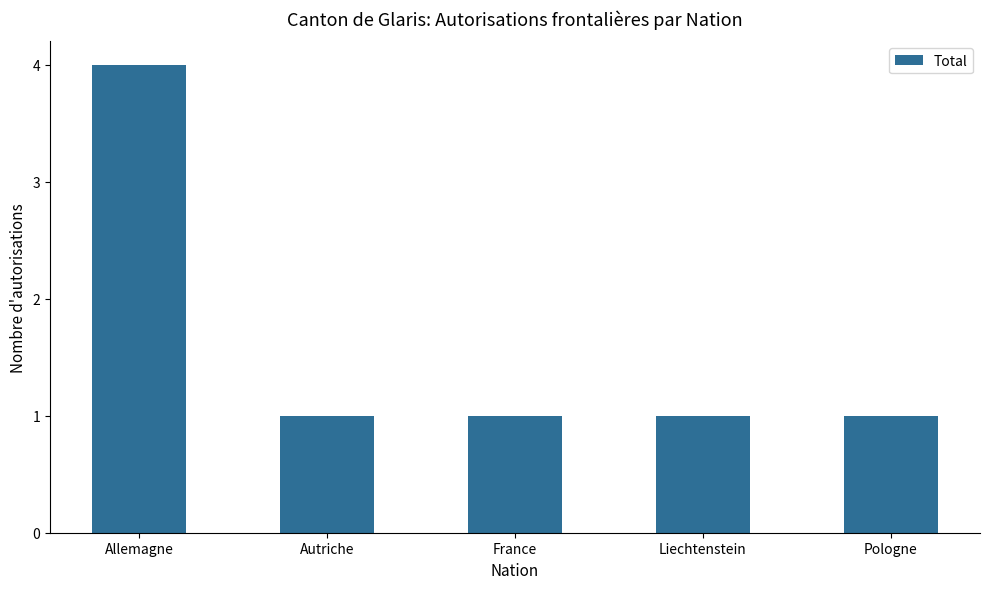

True or false: the data shows 1 at Autriche.

True